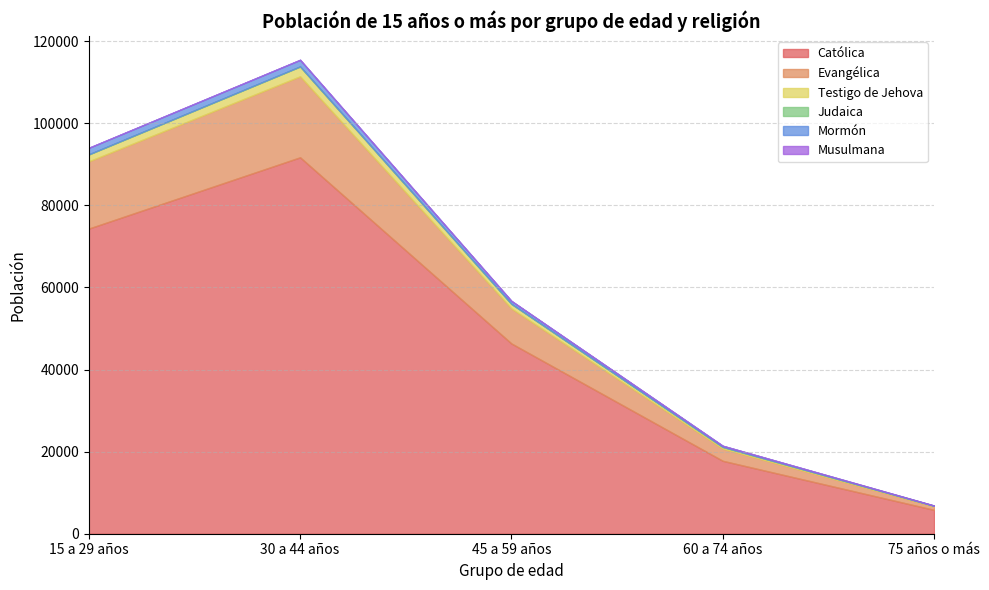

What is the label of the 2nd point from the right?

60 a 74 años